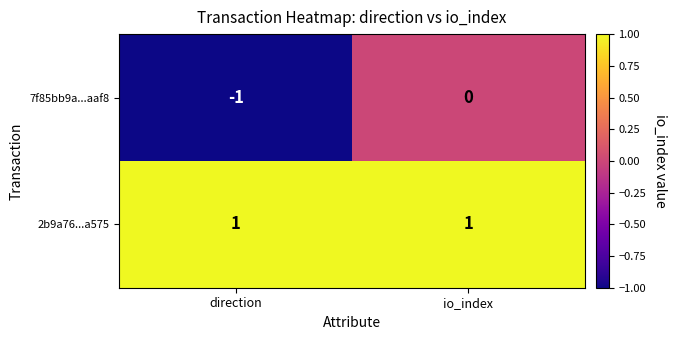

The 2b9a76...a575 series shows 1 at io_index. True or false?

True